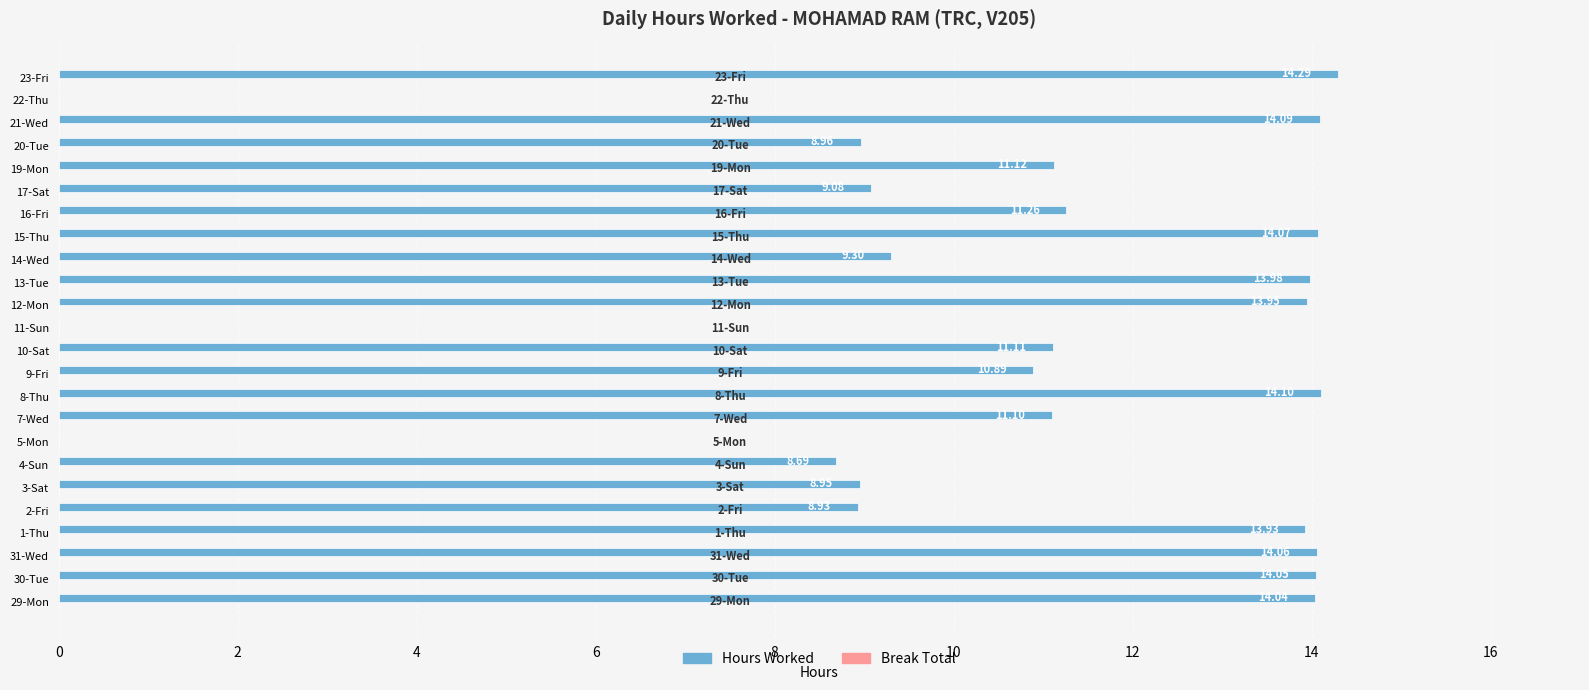

Between 13-Tue and 10-Sat, which is larger?

13-Tue